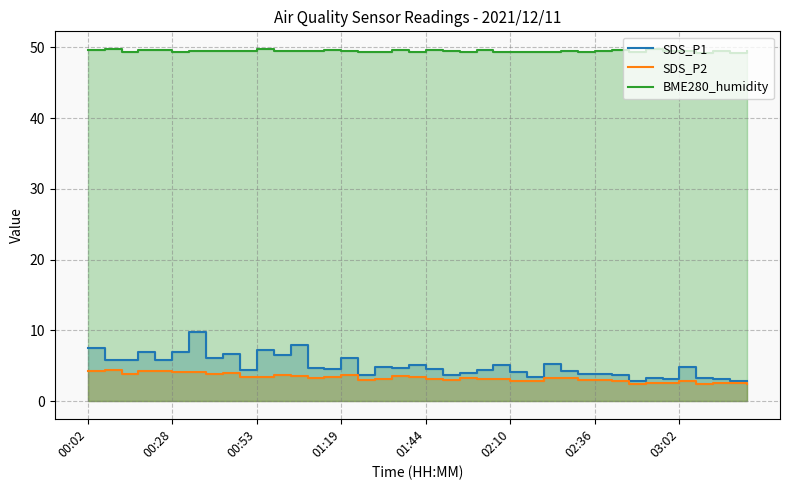

What is the average value of the SDS_P2 series?

3.3